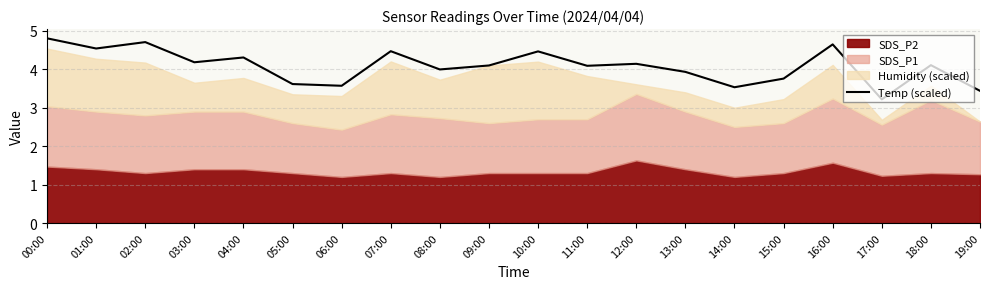

What is the maximum value for Temp (scaled)?

4.8